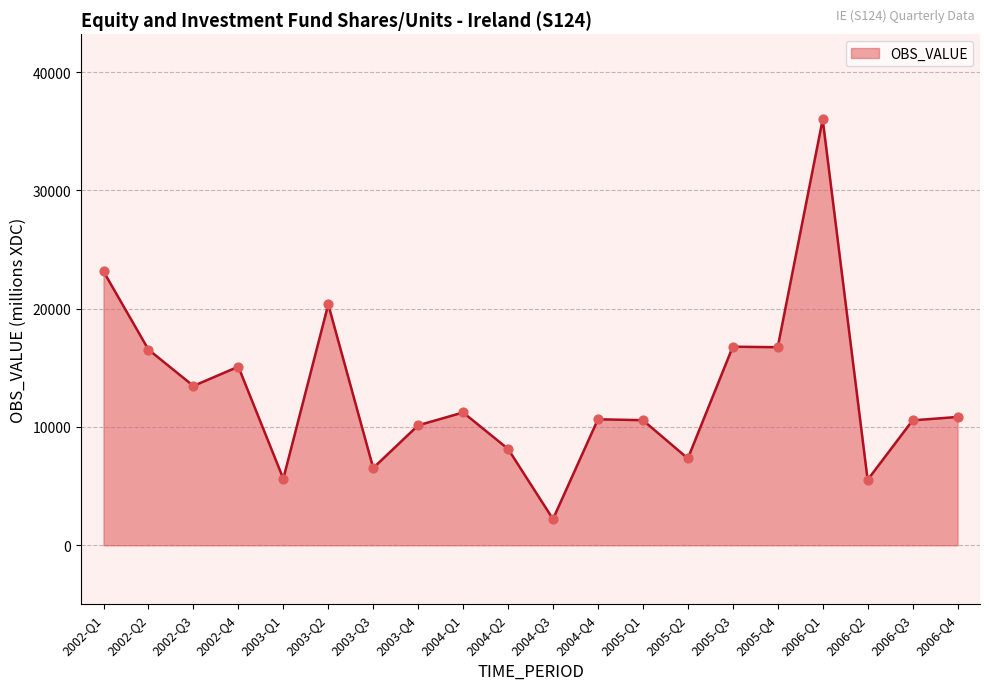

What is the ratio of the value at 2002-Q1 to the value at 2005-Q3?

1.4